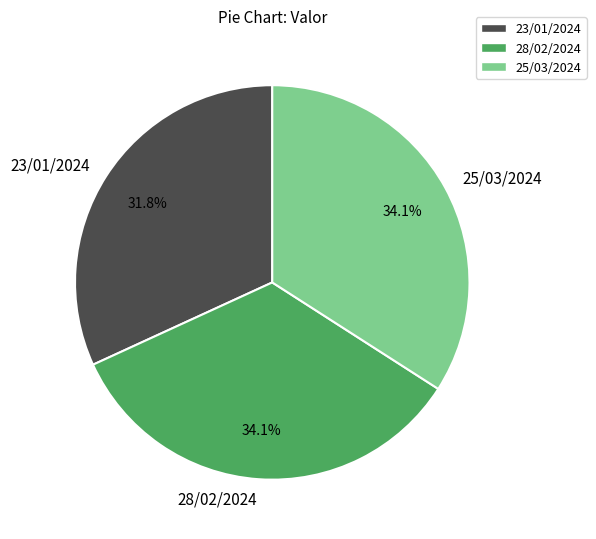

Does 25/03/2024 represent more than half of the total?

No